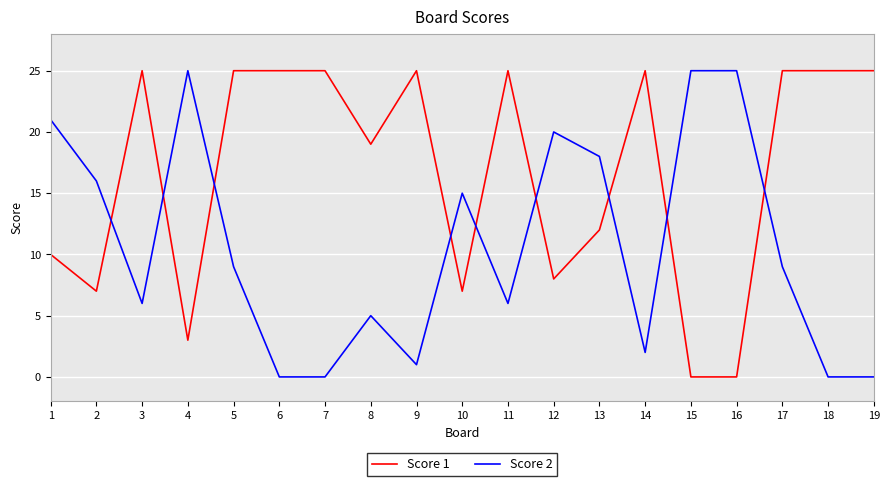

Rank the series at 11 from highest to lowest value.

Score 1, Score 2